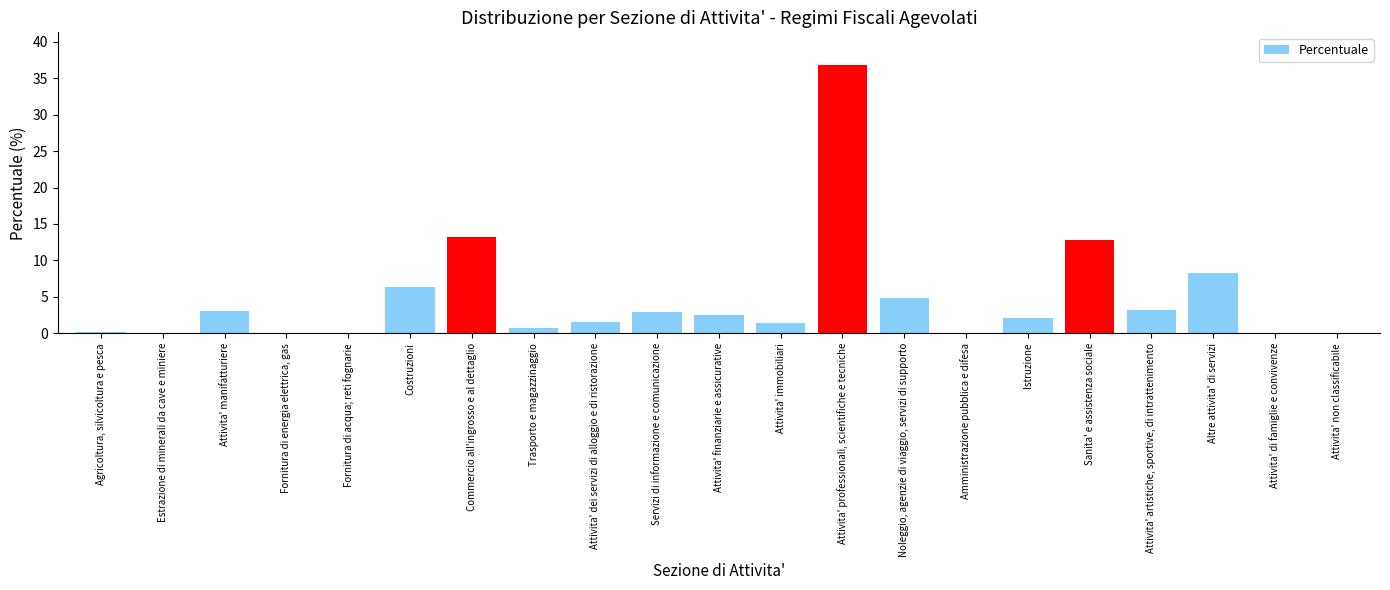

What is the change in value from Trasporto e magazzinaggio to Servizi di informazione e comunicazione?

+2.2